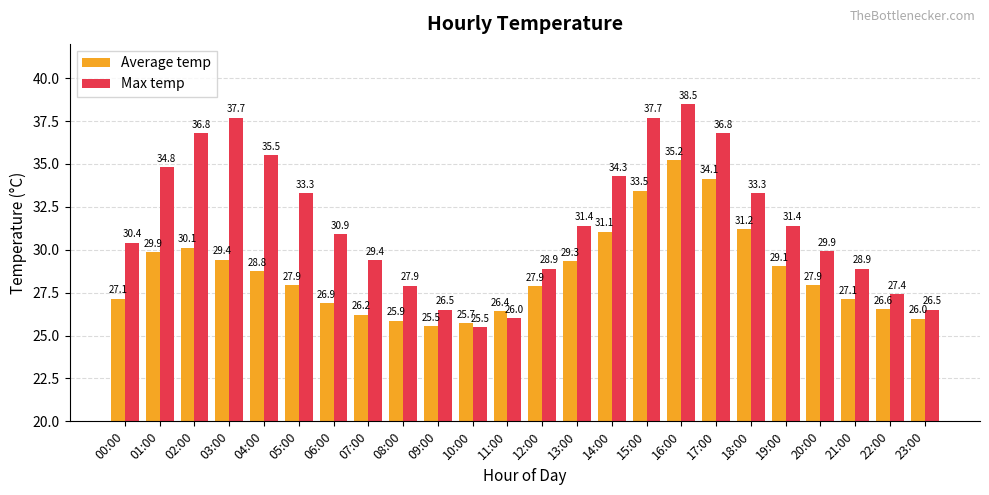

Rank the series by their average value, from highest to lowest.

Max temp, Average temp